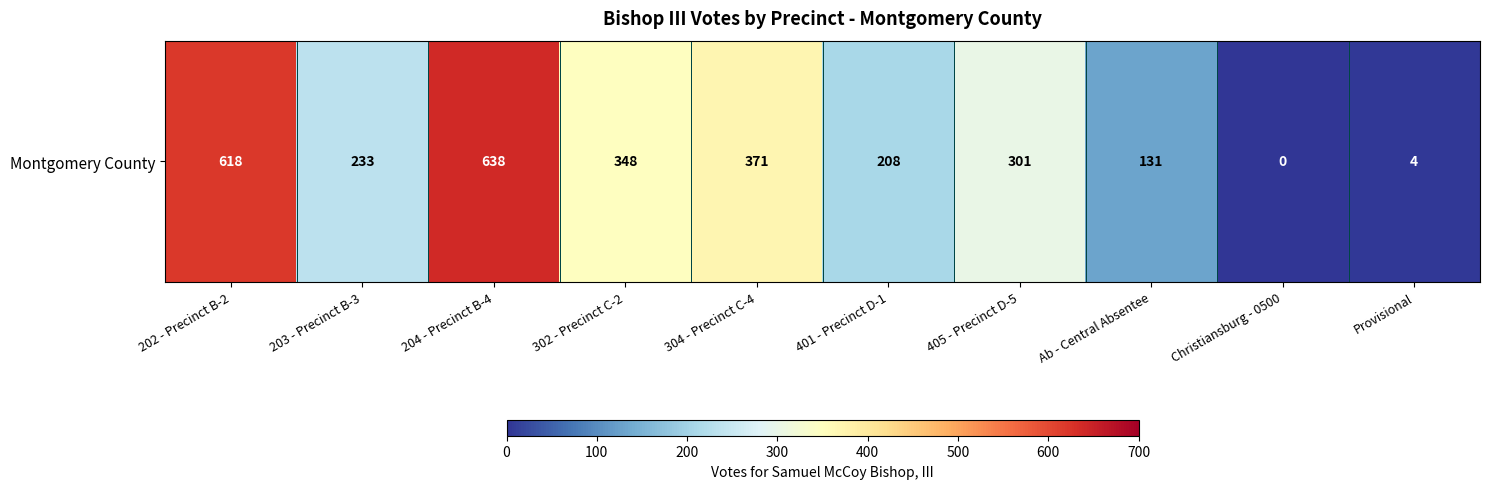

Where does the data first go above 301?

202 - Precinct B-2